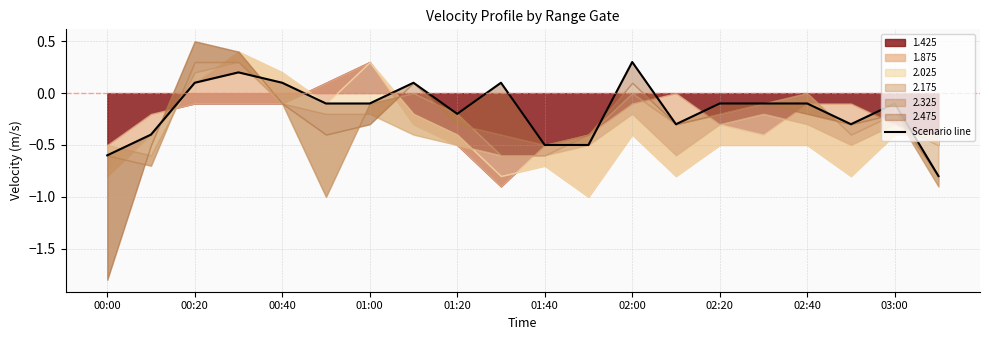

At which label is the value closest to 0?

00:20